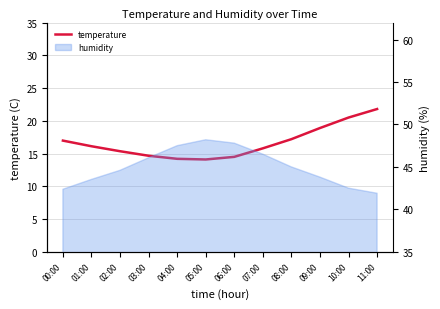

What is the label of the 12th point from the right?

00:00